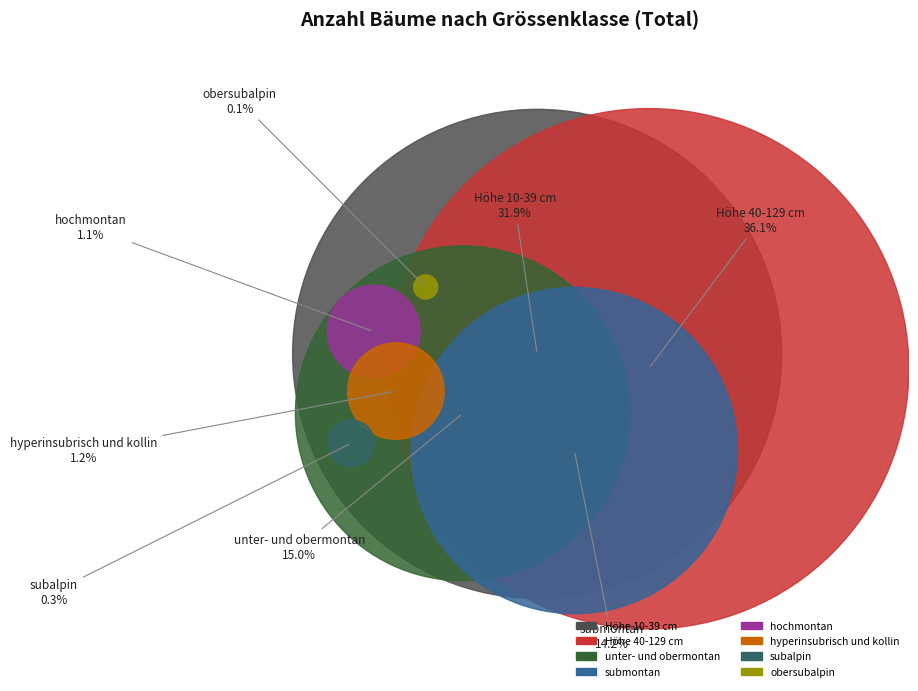

Count the number of slices in the pie.

8